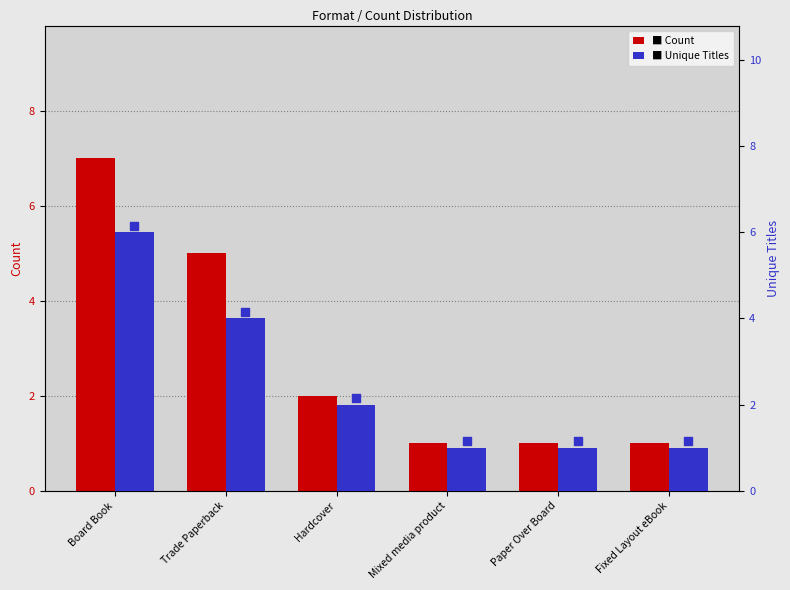

Which series has the largest total across all categories?

Count